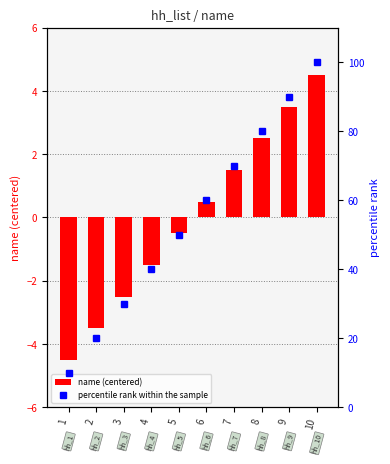

Which series has the largest total across all categories?

percentile rank within the sample